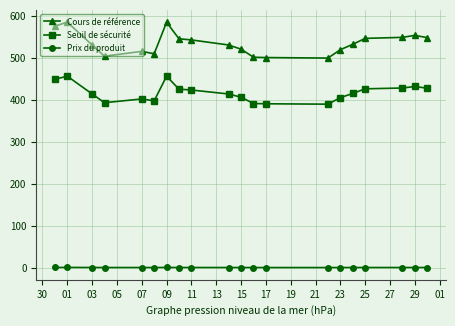

True or false: Seuil de sécurité and Cours de référence intersect in this chart.

False